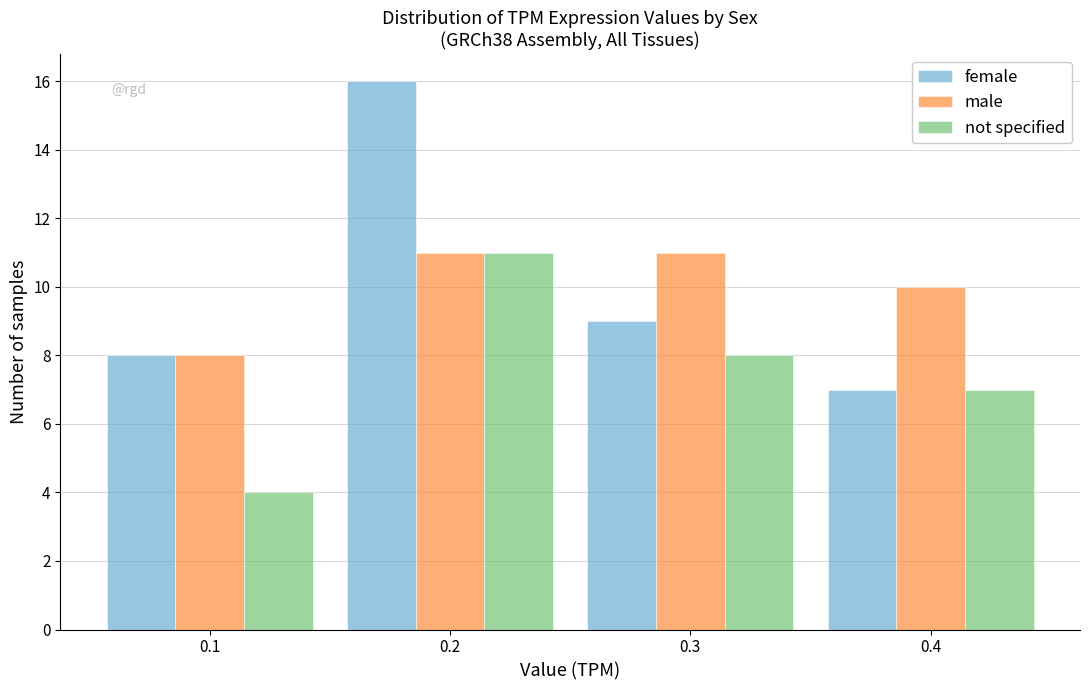

Reading left to right, list every range on the x-axis with the height of the bar of each series over it. The values are not printed on the chart, so give them approximately, as read against the axis.

0.05 to 0.15: female=8	male=8	not specified=4
0.15 to 0.25: female=16	male=11	not specified=11
0.25 to 0.35: female=9	male=11	not specified=8
0.35 to 0.45: female=7	male=10	not specified=7